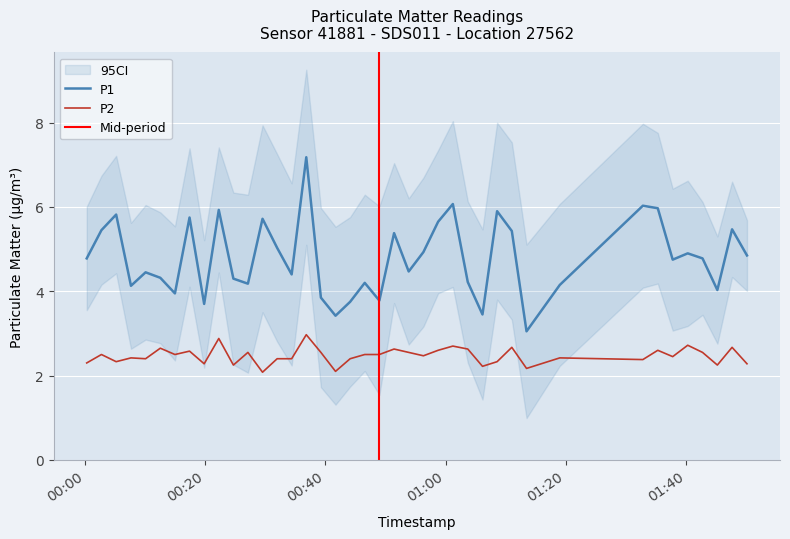

What are all the series names shown in the legend?

P1, P2